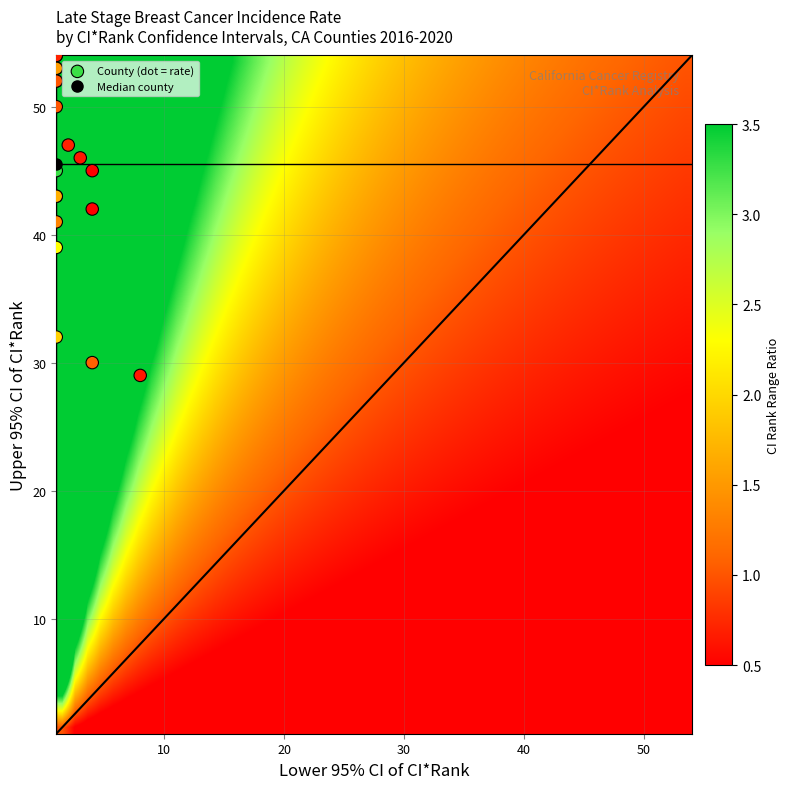

The upper_ci_rank series shows 53.0 at lower_ci_rank. True or false?

True